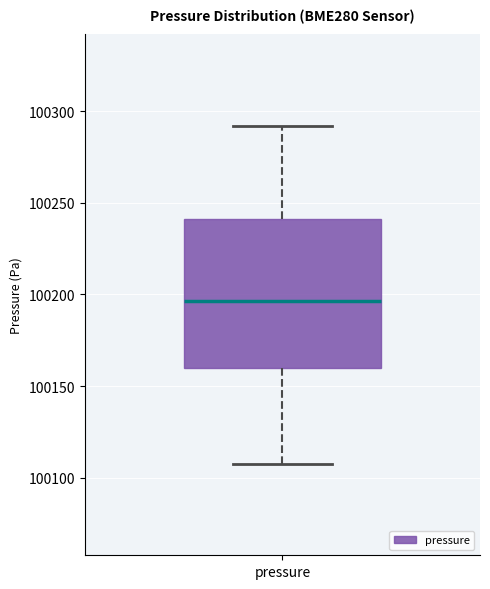

Transcribe this box plot: give where the median line is, the range the box spans, and where the two whiskers end, as read against the y-axis. The values are not printed on the chart, so give them approximately, as read against the axis.

median 100195, box 100160 to 100240, whiskers 100110 to 100290